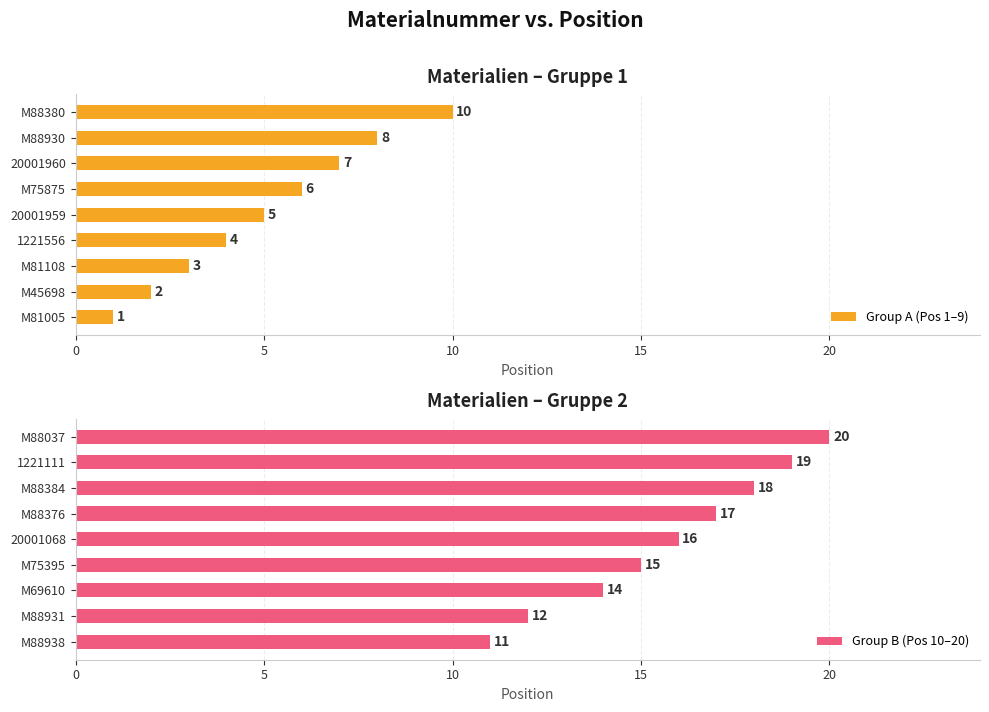

What is the difference between the maximum and minimum values in the Group A (Pos 1–9) series?

9